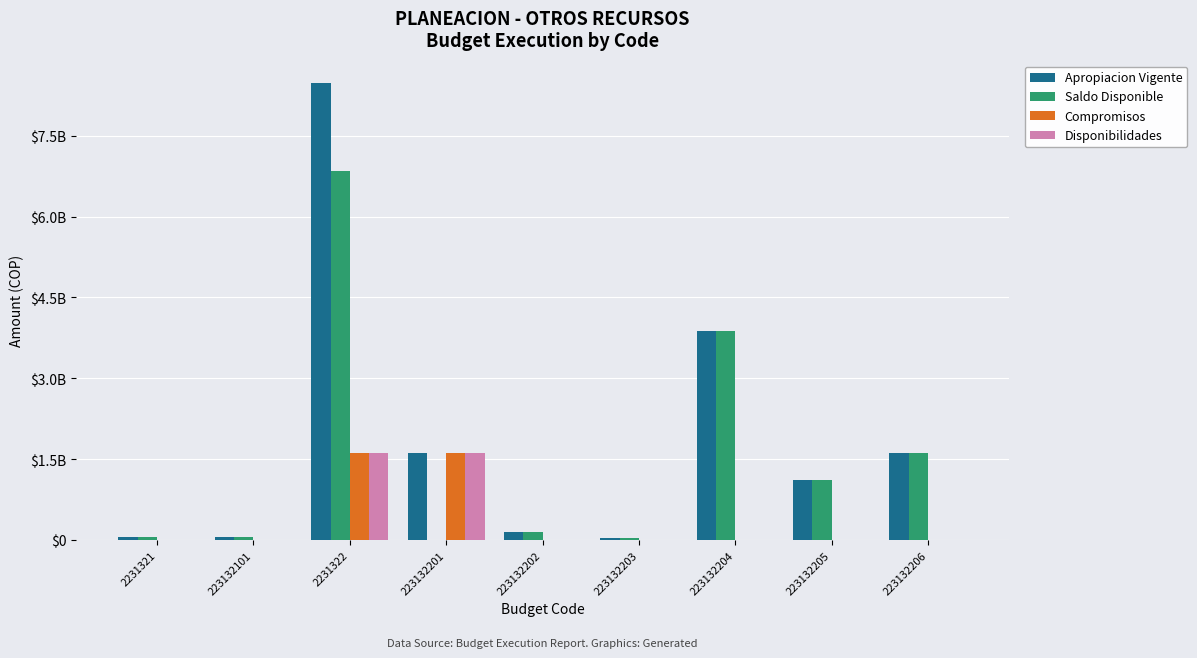

What are all the series names shown in the legend?

Apropiacion Vigente, Saldo Disponible, Compromisos, Disponibilidades